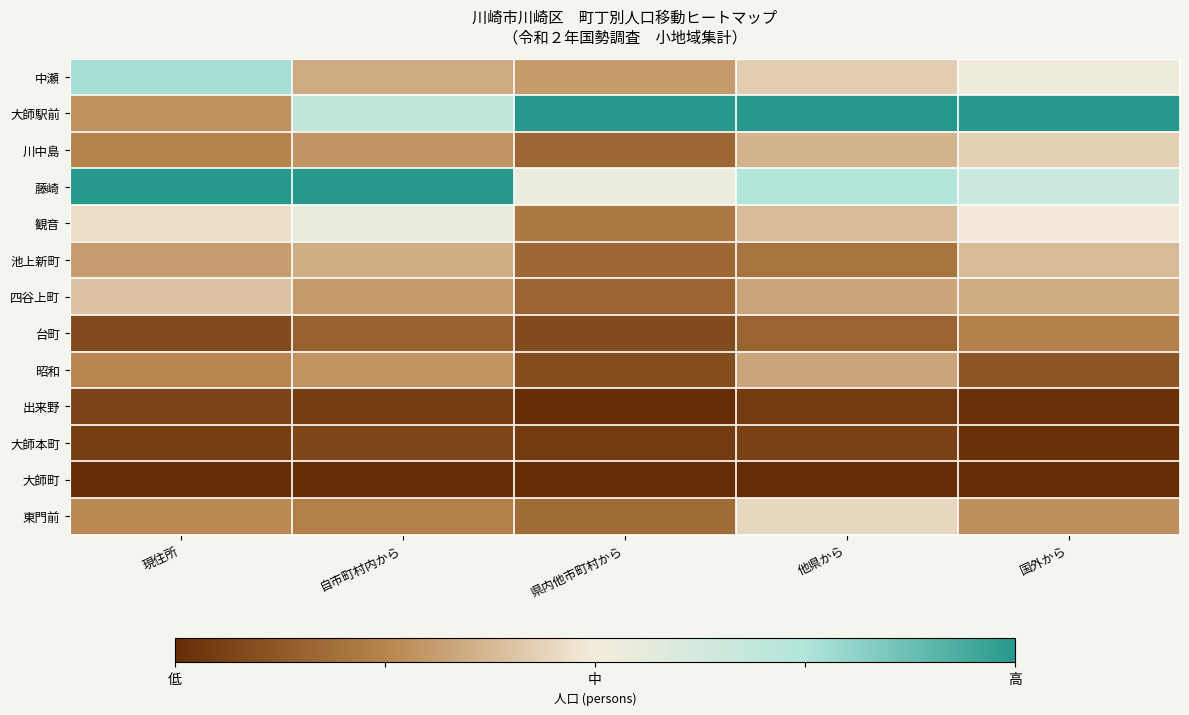

What is the difference between the highest and lowest values at 県内他市町村から?

2.0